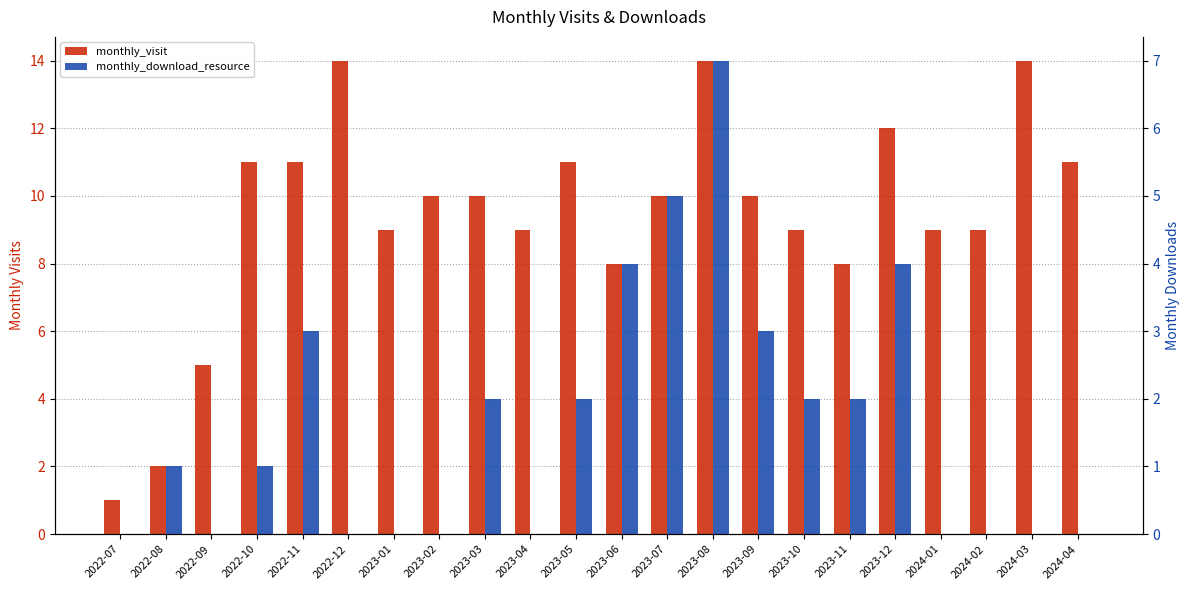

What is the sum of the monthly_visit values at 2023-04 and 2022-07?

10